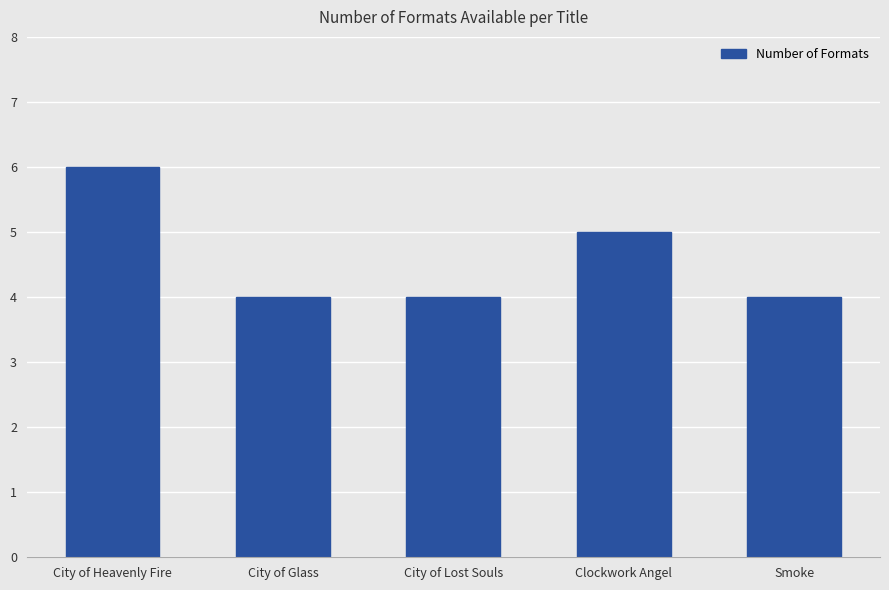

What is the smallest value displayed?

4